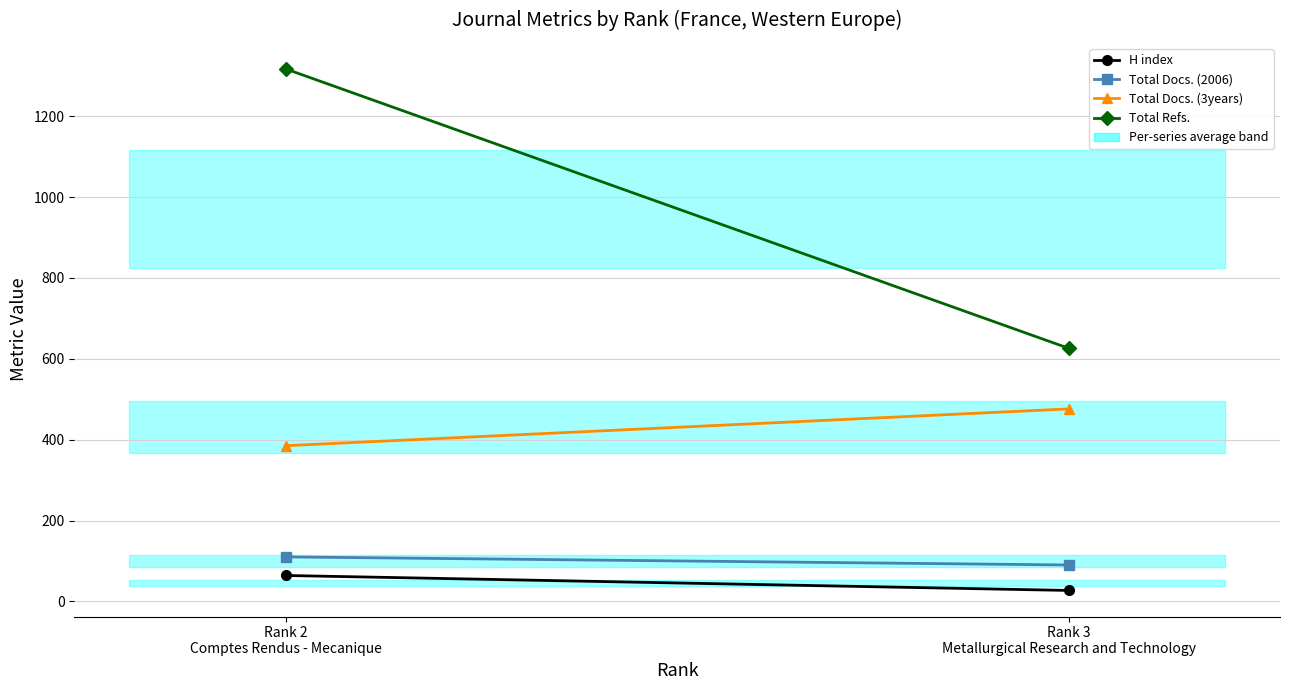

Is the value of Total Docs. (3years) at Rank 3
Metallurgical Research and Technology greater than the value of Total Docs. (2006) at Rank 2
Comptes Rendus - Mecanique?

Yes